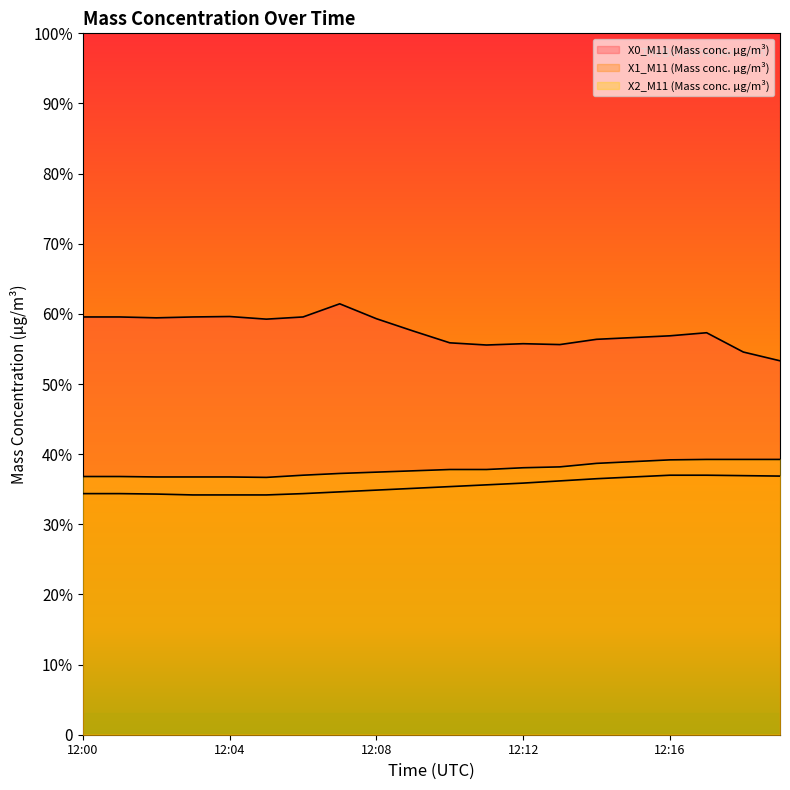

Reading right to left, transcribe all the data shown in this chart.

X0_M11: 12:19=8.5	12:18=8.7	12:17=9.2	12:16=9.1	12:15=9.1	12:14=9.0	12:13=8.9	12:12=8.9	12:11=8.9	12:10=8.9	12:09=9.2	12:08=9.5	12:07=9.8	12:06=9.5	12:05=9.5	12:04=9.5	12:03=9.5	12:02=9.5	12:01=9.5	12:00=9.5
X1_M11: 12:19=5.9	12:18=5.9	12:17=5.9	12:16=5.9	12:15=5.9	12:14=5.8	12:13=5.8	12:12=5.7	12:11=5.7	12:10=5.7	12:09=5.6	12:08=5.6	12:07=5.5	12:06=5.5	12:05=5.5	12:04=5.5	12:03=5.5	12:02=5.5	12:01=5.5	12:00=5.5
X2_M11: 12:19=6.3	12:18=6.3	12:17=6.3	12:16=6.3	12:15=6.2	12:14=6.2	12:13=6.1	12:12=6.1	12:11=6.0	12:10=6.0	12:09=6.0	12:08=6.0	12:07=6.0	12:06=5.9	12:05=5.9	12:04=5.9	12:03=5.9	12:02=5.9	12:01=5.9	12:00=5.9